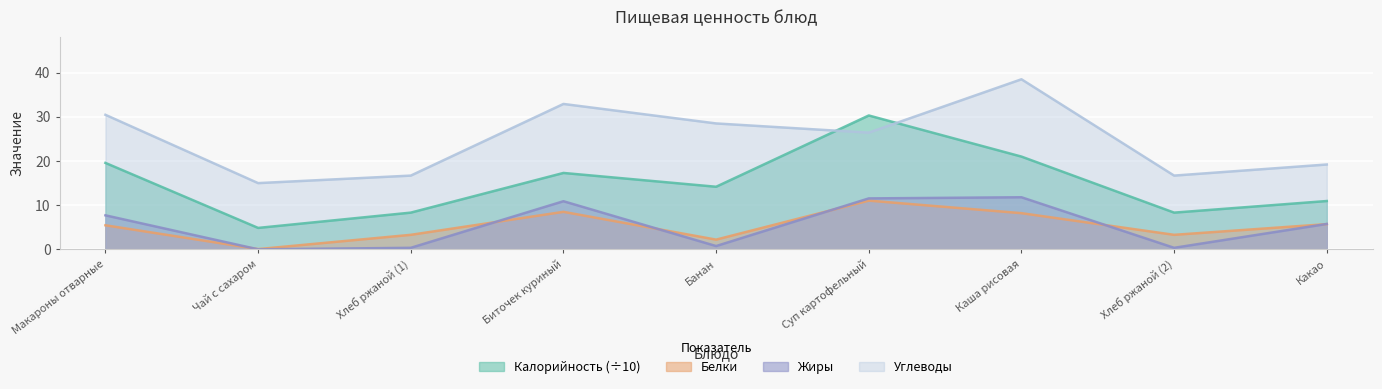

Reading right to left, list all the values displayed in this chart.

Калорийность: Какао=10.9	Хлеб ржаной (2)=8.3	Каша рисовая=21.0	Суп картофельный=30.3	Банан=14.2	Биточек куриный=17.3	Хлеб ржаной (1)=8.3	Чай с сахаром=4.9	Макароны отварные=19.6
Белки: Какао=5.7	Хлеб ржаной (2)=3.3	Каша рисовая=8.2	Суп картофельный=11.0	Банан=2.2	Биточек куриный=8.5	Хлеб ржаной (1)=3.3	Чай с сахаром=0.1	Макароны отварные=5.5
Жиры: Какао=5.8	Хлеб ржаной (2)=0.4	Каша рисовая=11.8	Суп картофельный=11.5	Банан=0.8	Биточек куриный=10.9	Хлеб ржаной (1)=0.4	Чай с сахаром=0.0	Макароны отварные=7.7
Углеводы: Какао=19.2	Хлеб ржаной (2)=16.7	Каша рисовая=38.5	Суп картофельный=26.4	Банан=28.5	Биточек куриный=32.9	Хлеб ржаной (1)=16.7	Чай с сахаром=15.0	Макароны отварные=30.4